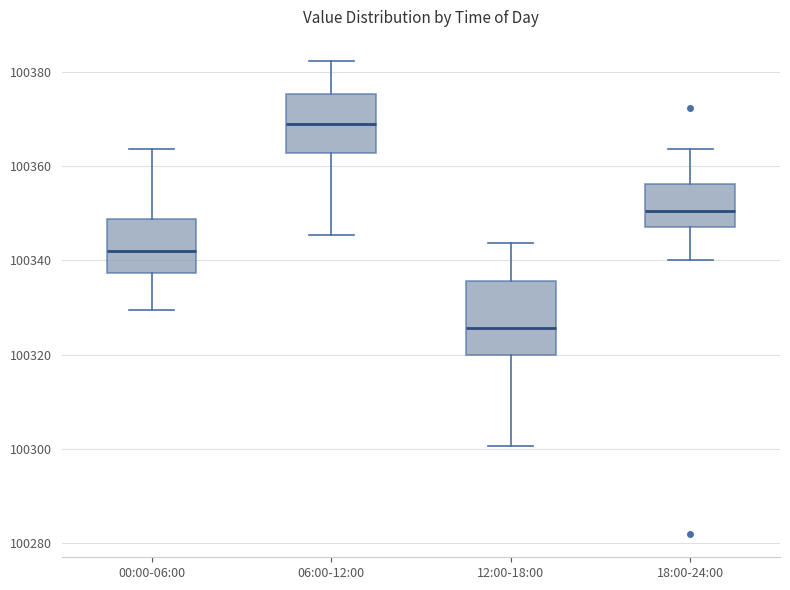

Comparing the boxes themselves (not the whiskers), which one is the tallest?

12:00-18:00